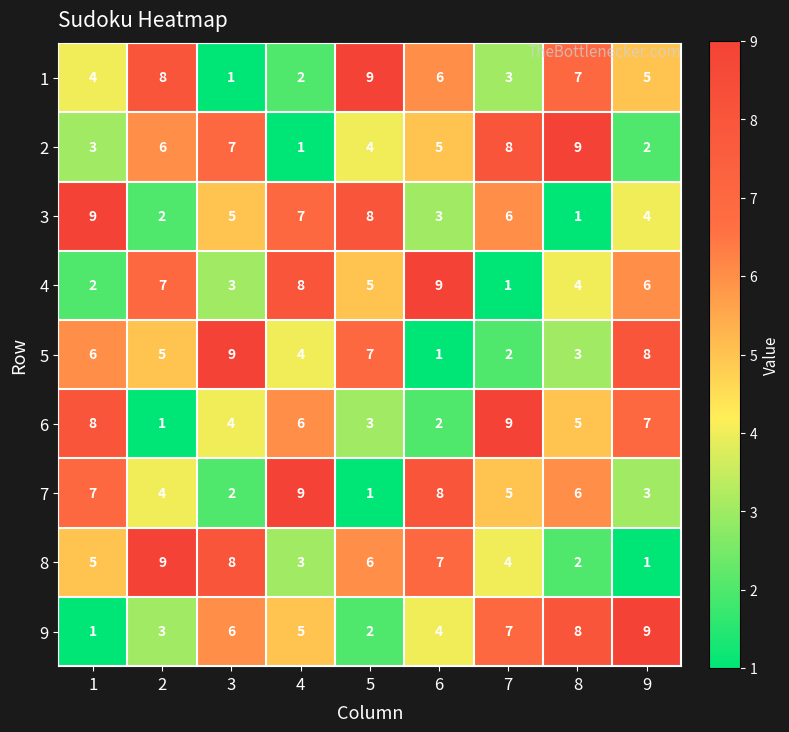

The 2 series shows 8 at 7. True or false?

True